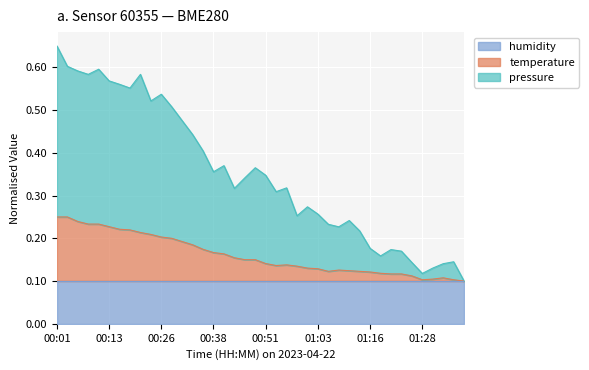

What is the value of the pressure point at the 19th from the left?

0.3